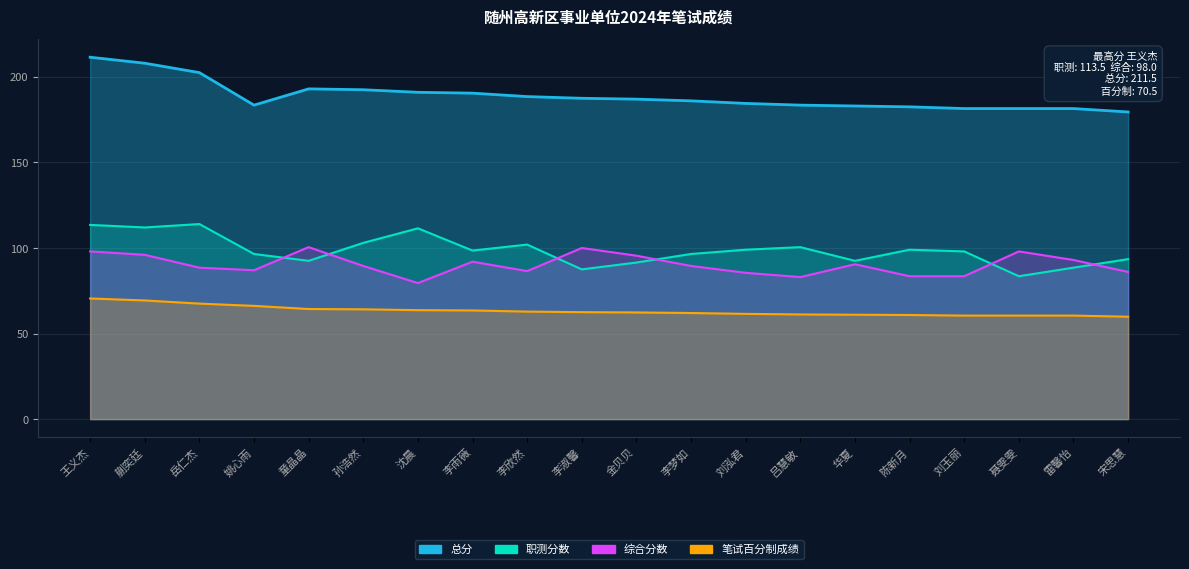

How many lines are shown in the chart?

4